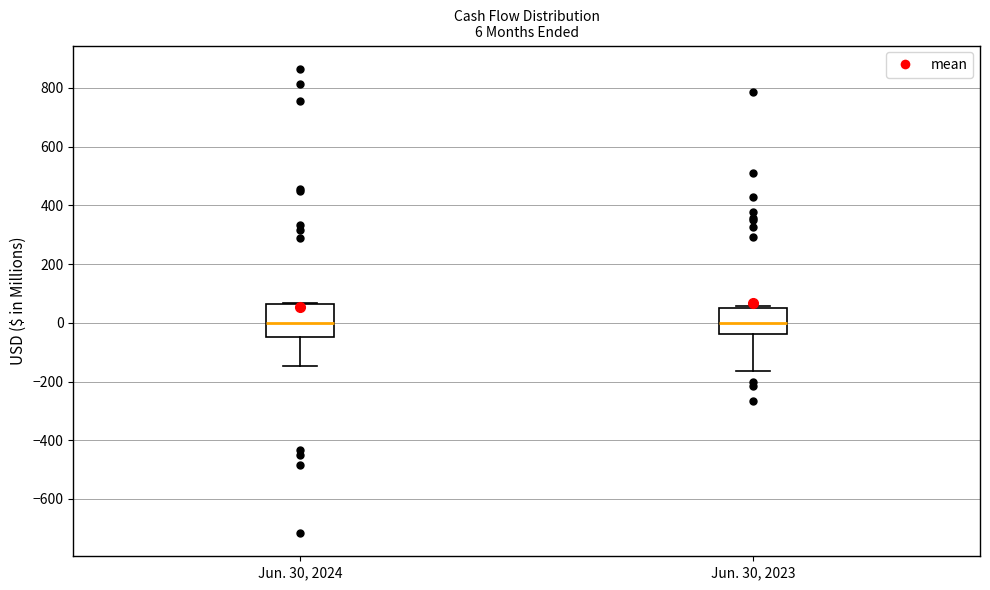

Comparing the boxes themselves (not the whiskers), which one is the tallest?

Jun. 30, 2024